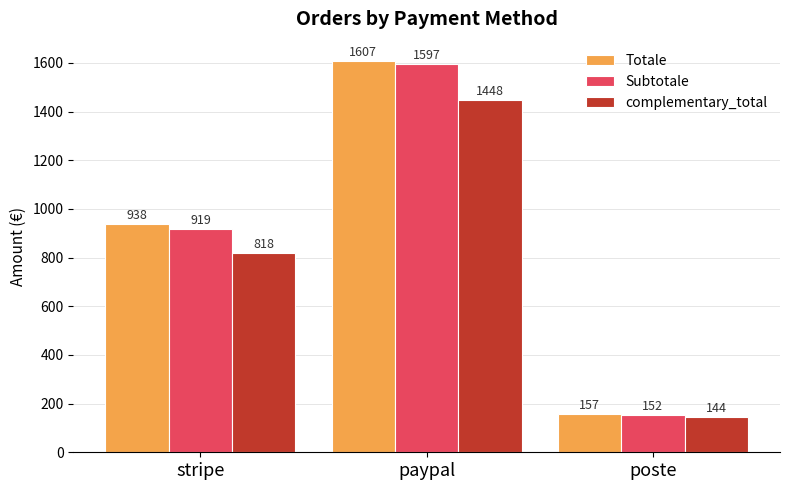

What are all the series names shown in the legend?

Totale, Subtotale, complementary_total